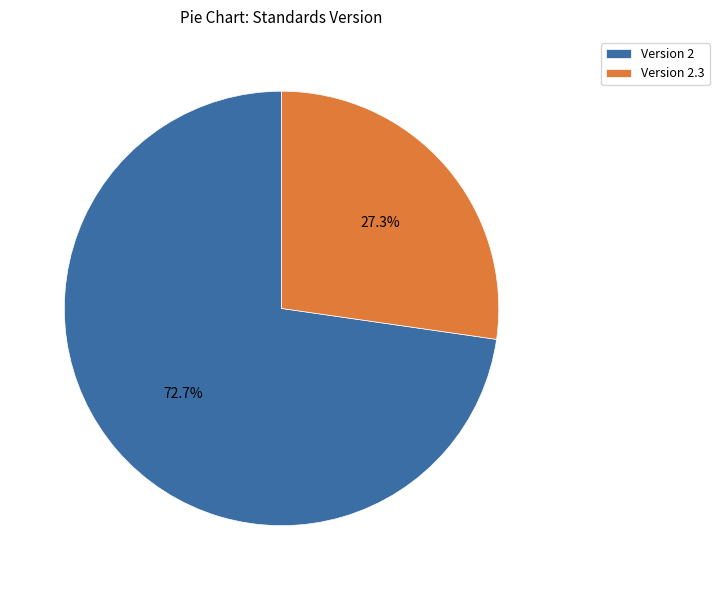

How many slices are in this pie chart?

2